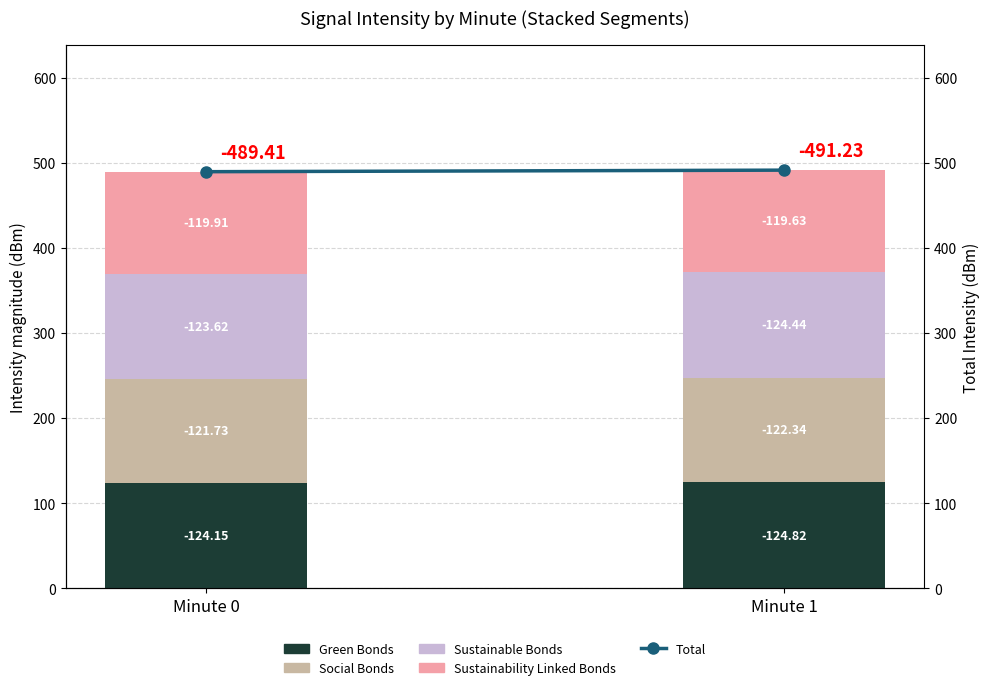

What is the difference between the highest and lowest values at Minute 1?

371.6